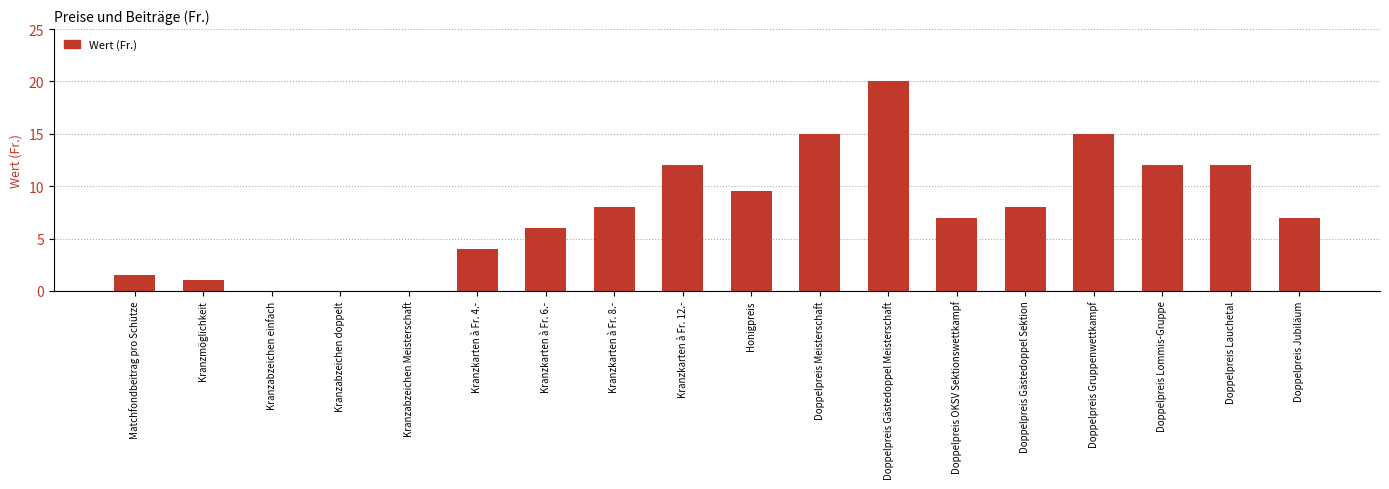

What value does the data have at Doppelpreis Gästedoppel Sektion?

8.0